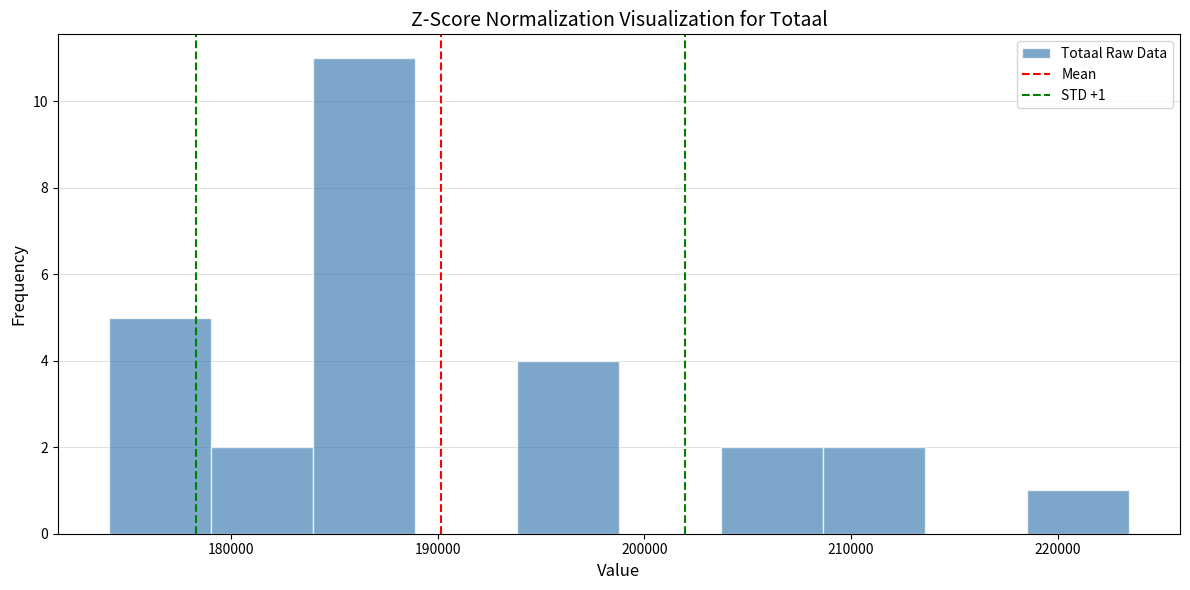

Over which range of the x-axis is the bar tallest?

184000 to 189000